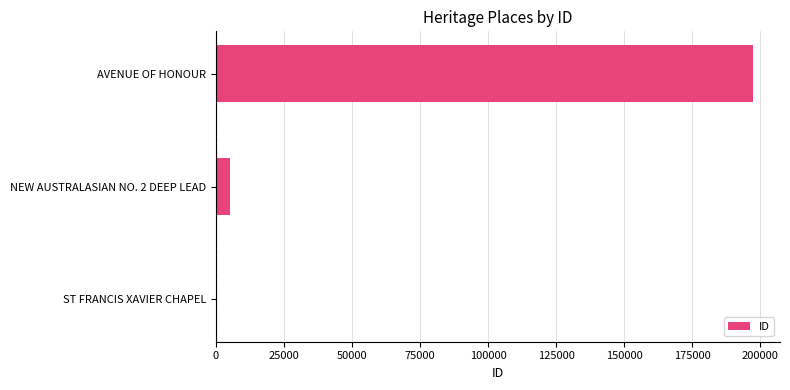

Which has a higher value, AVENUE OF HONOUR or ST FRANCIS XAVIER CHAPEL?

AVENUE OF HONOUR